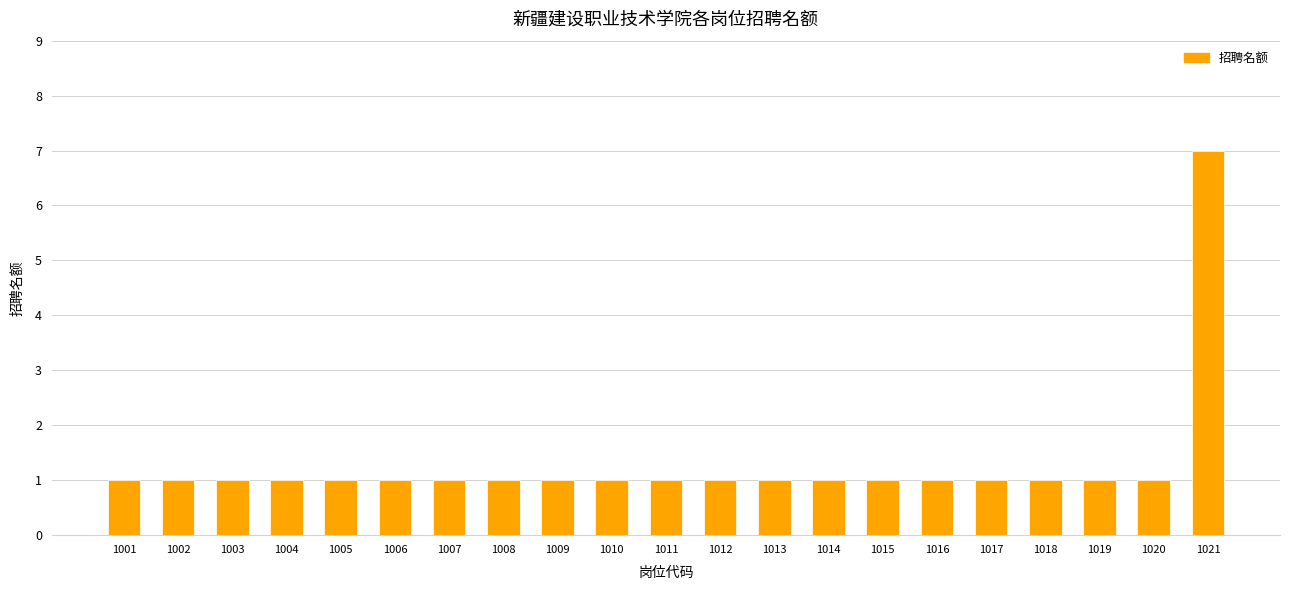

Approximately how many times larger is the value at 1002 compared to 1017?

1.0